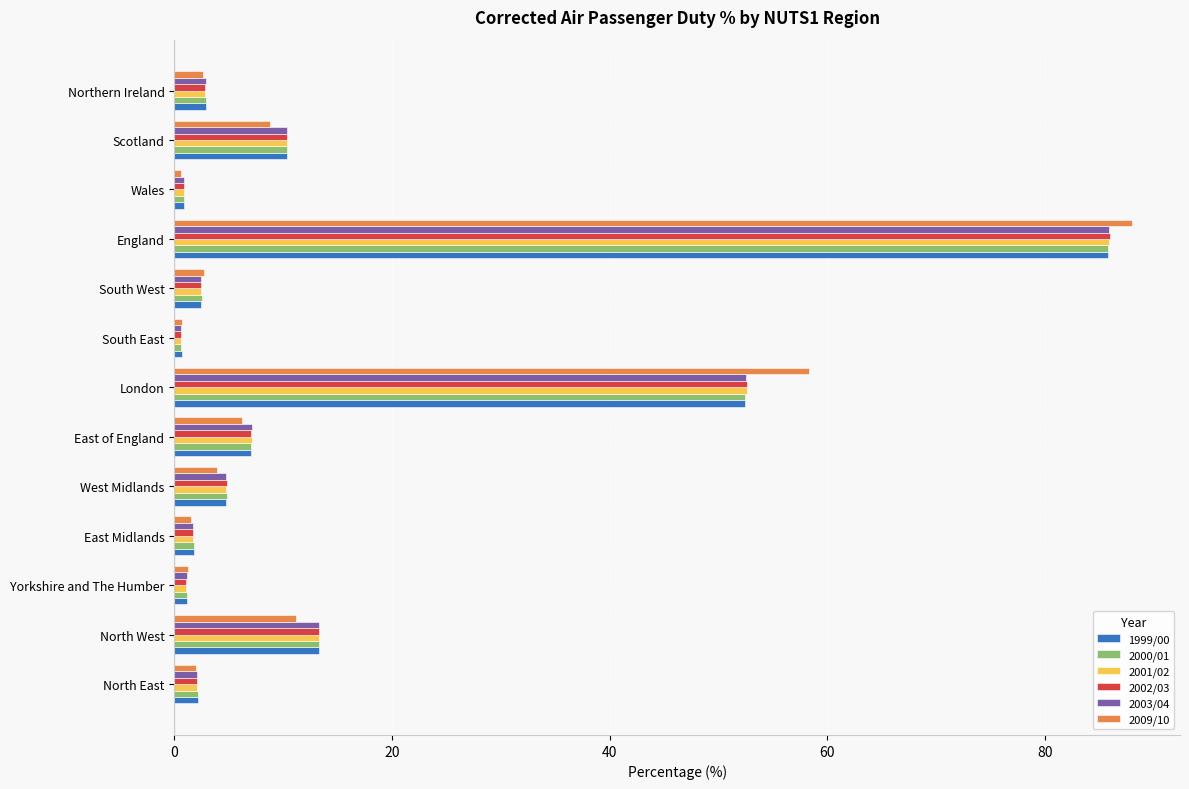

What is the greatest value displayed?

88.0